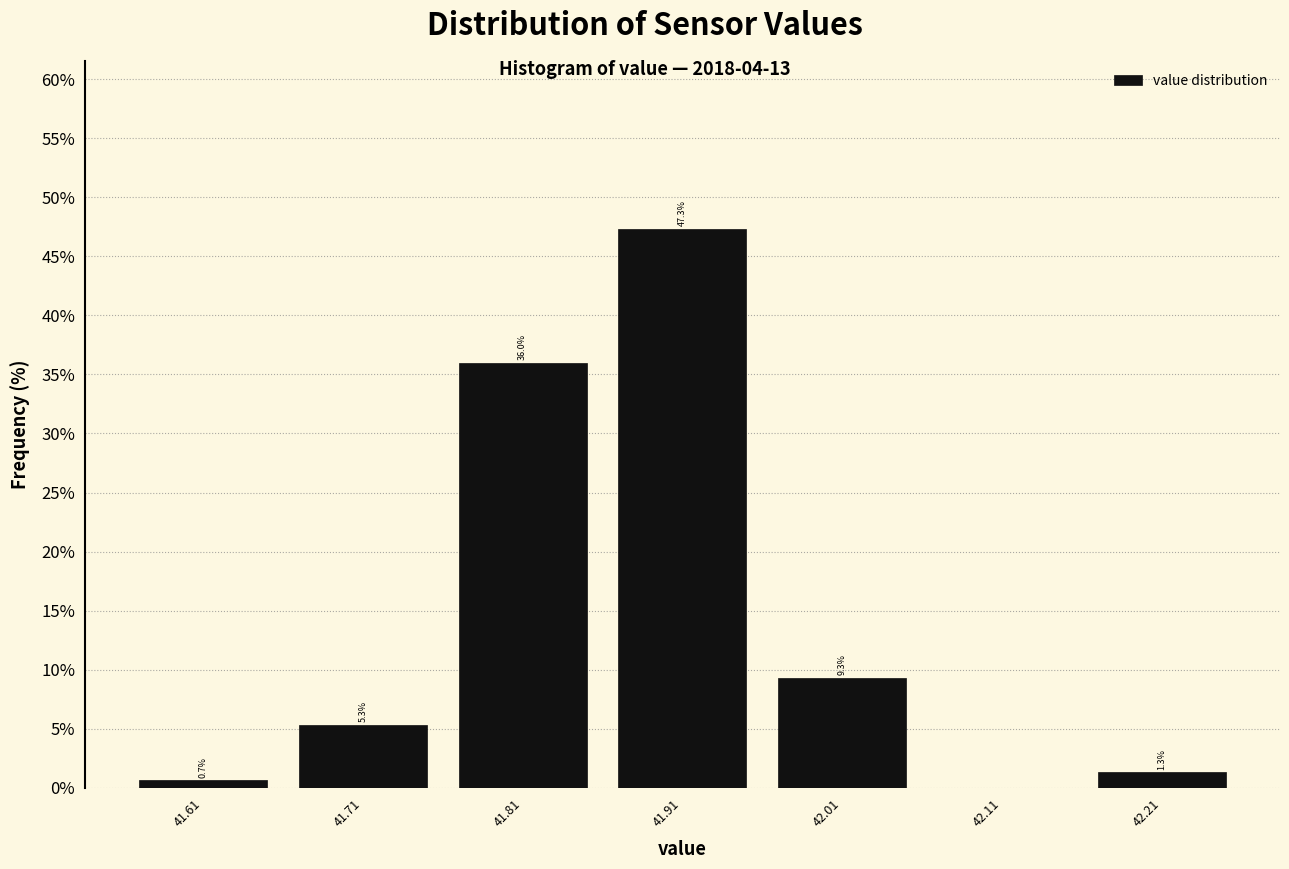

Over which range of the x-axis is the bar tallest?

41.86 to 41.96